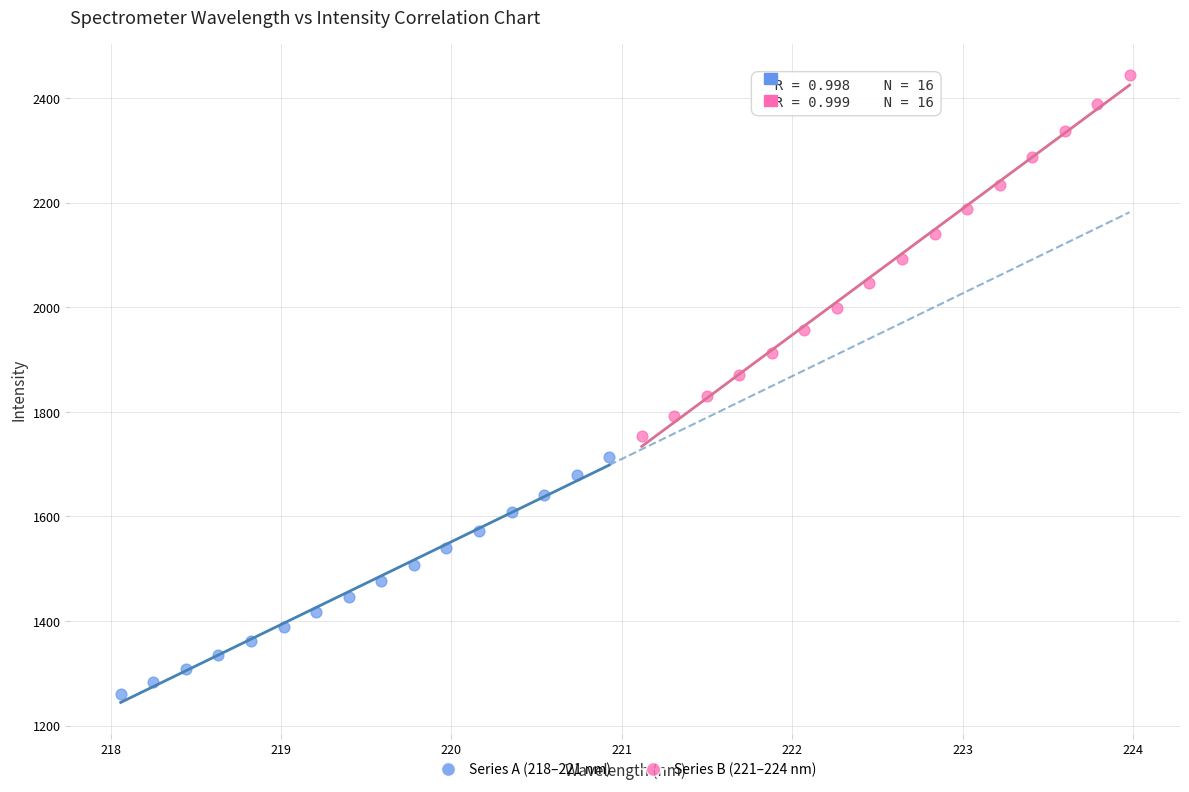

Which series contains the highest Y value?

Series B (221–224 nm)